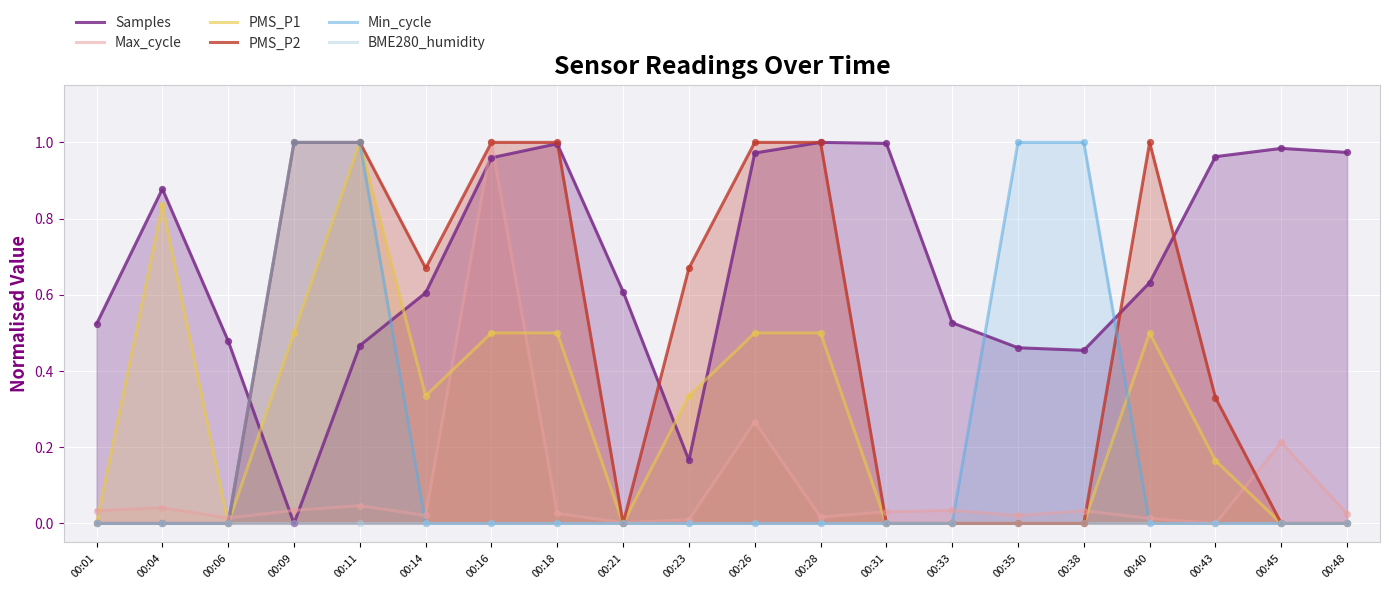

What are all the series names shown in the legend?

Samples, Max_cycle, PMS_P1, PMS_P2, Min_cycle, BME280_humidity